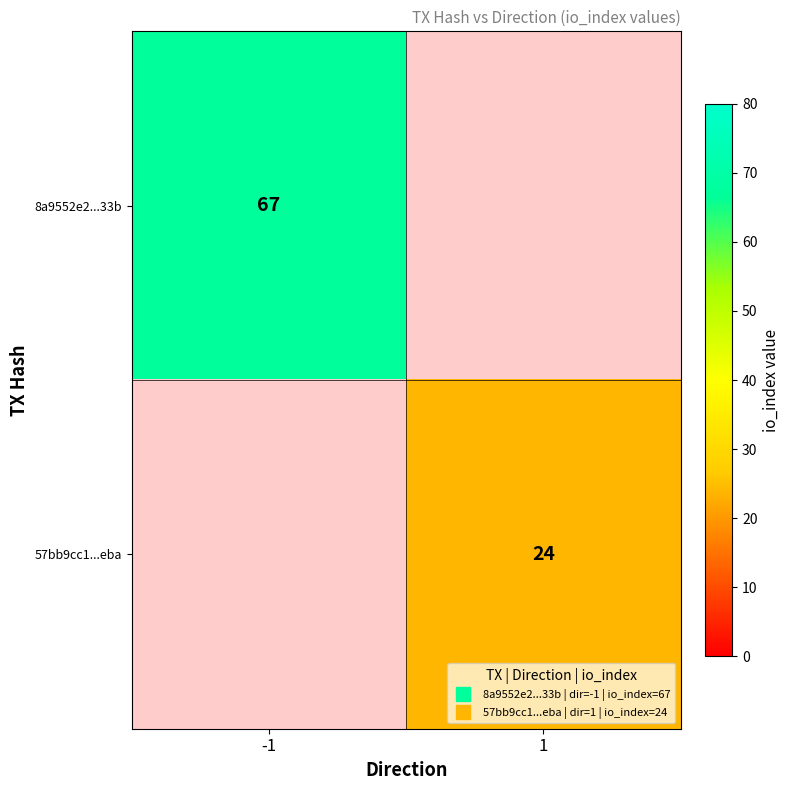

The 8a9552e2...33b series shows 26.7 at -1. True or false?

False